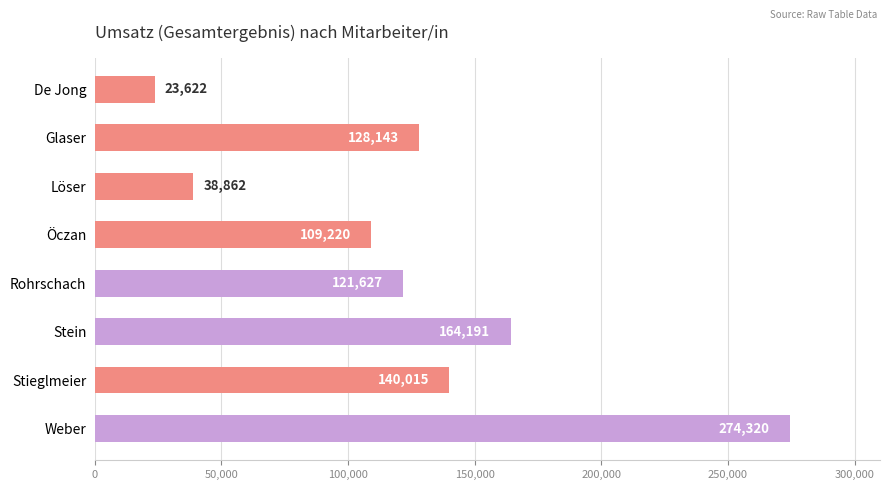

Reading top to bottom, transcribe all the data shown in this chart.

De Jong=23622	Glaser=128143	Löser=38862	Öczan=109220	Rohrschach=121627	Stein=164191	Stieglmeier=140015	Weber=274320